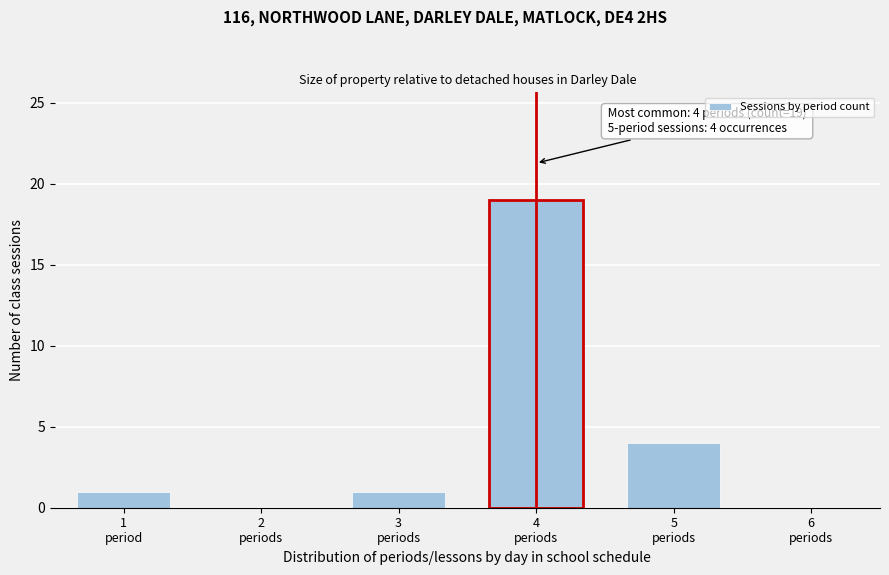

What is the greatest value displayed?

19